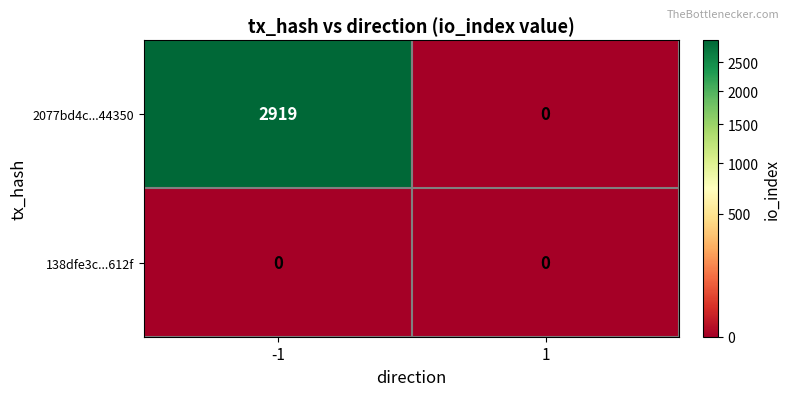

Which series has the largest total across all categories?

2077bd4c...44350